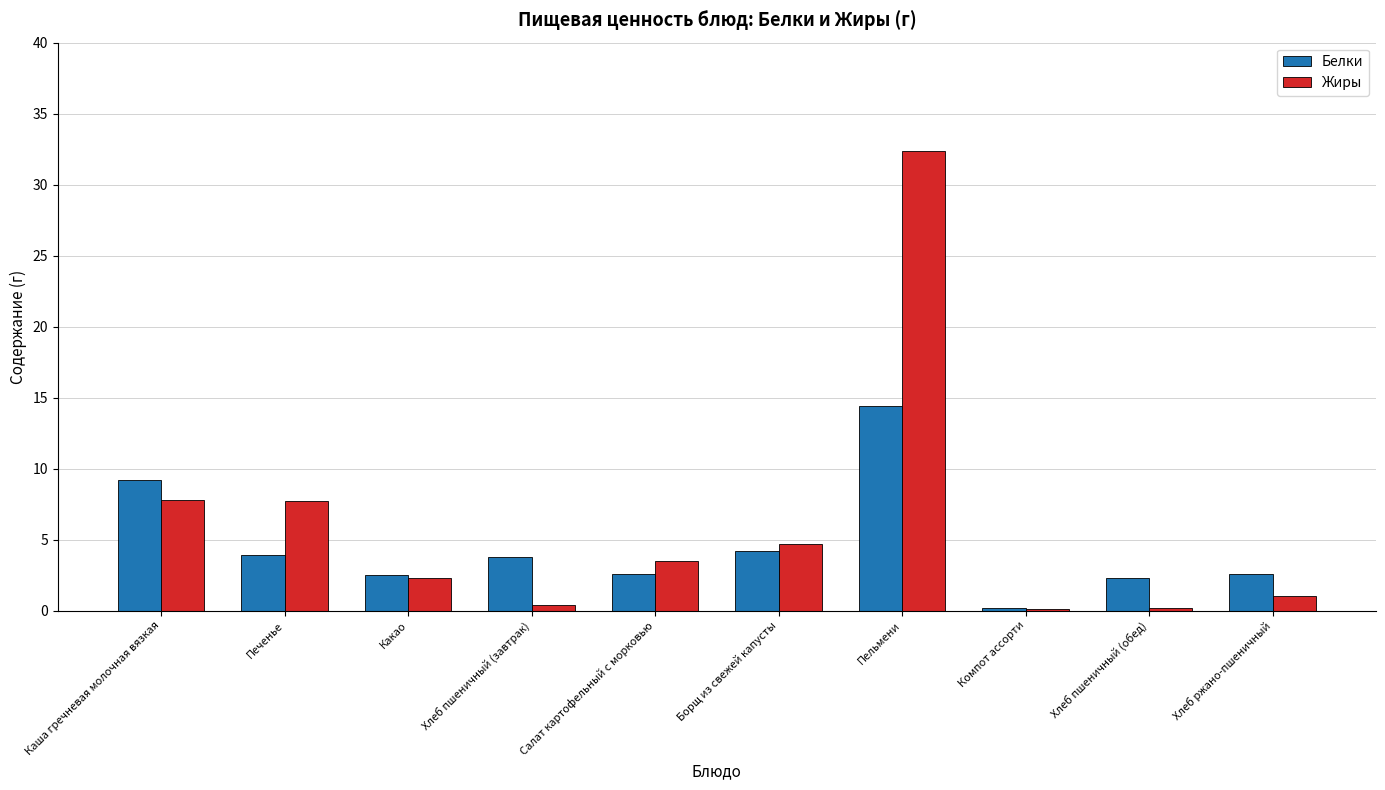

Between Каша гречневая молочная вязкая and Хлеб ржано-пшеничный, which series saw the biggest shift?

Жиры